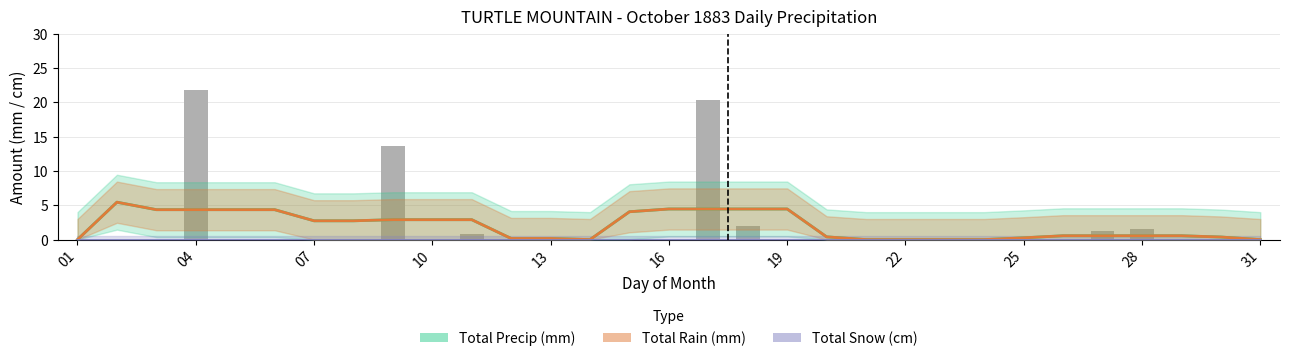

Is the value of Total Snow (cm) at 22 greater than the value of Total Precip (mm) at 28?

No